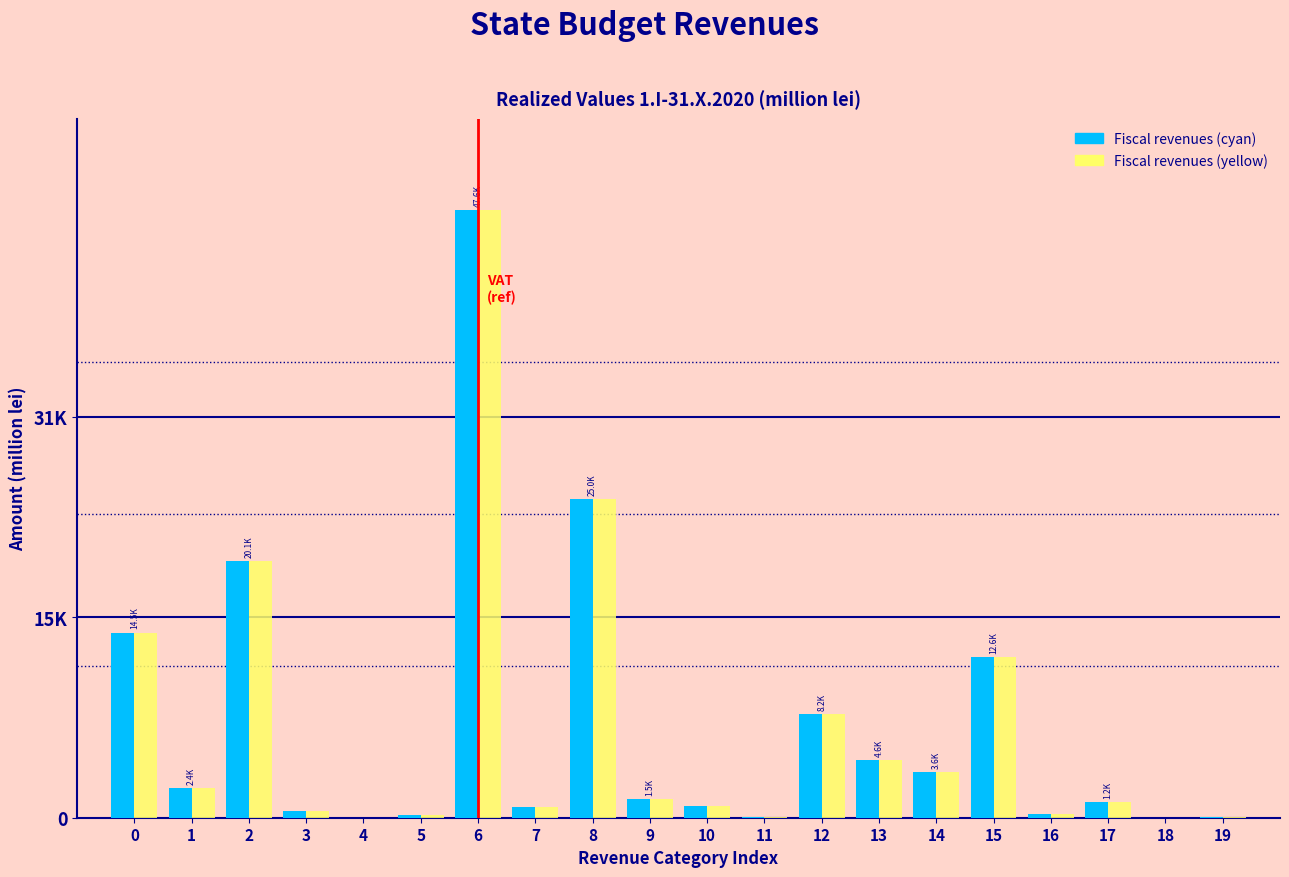

What are all the series names shown in the legend?

Fiscal revenues (cyan), Fiscal revenues (yellow)